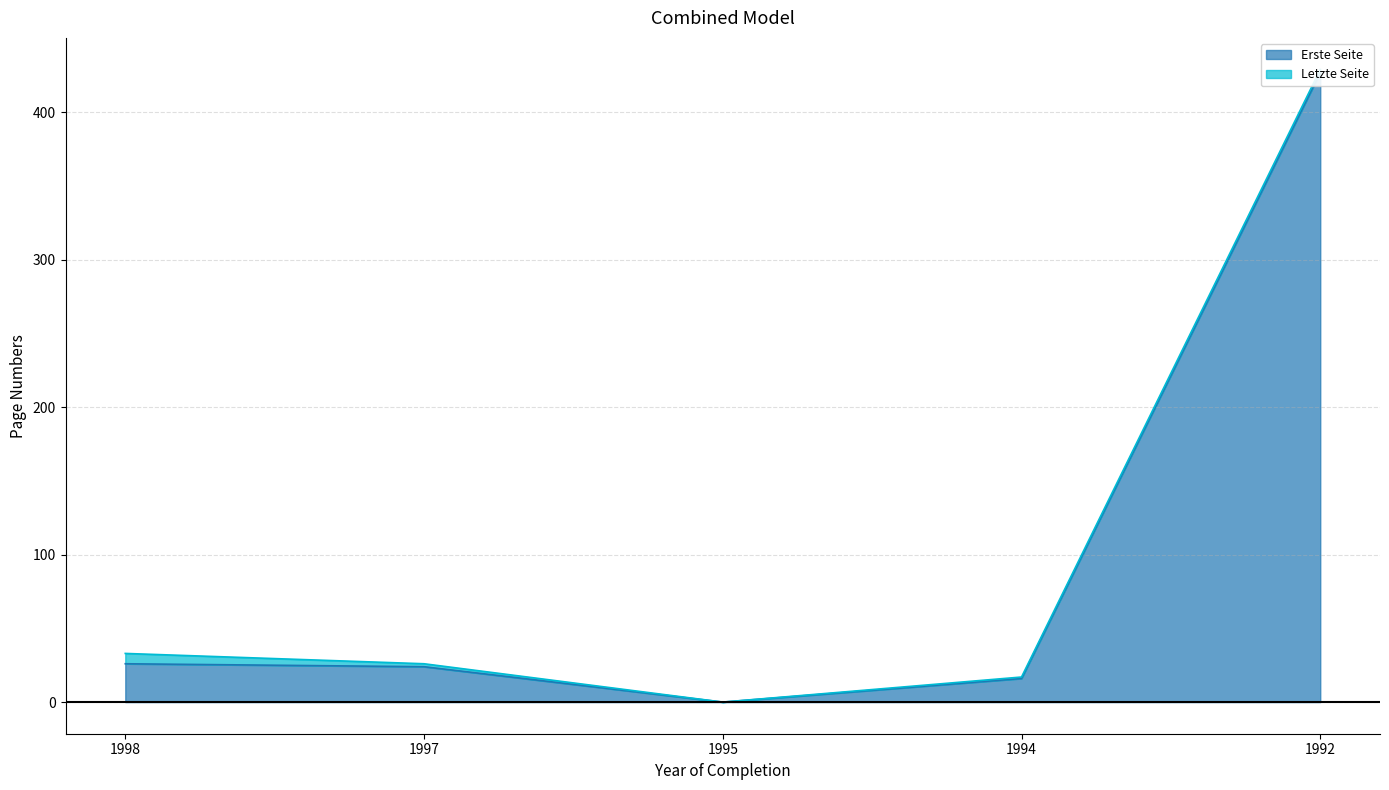

What are all the series names shown in the legend?

Erste Seite, Letzte Seite